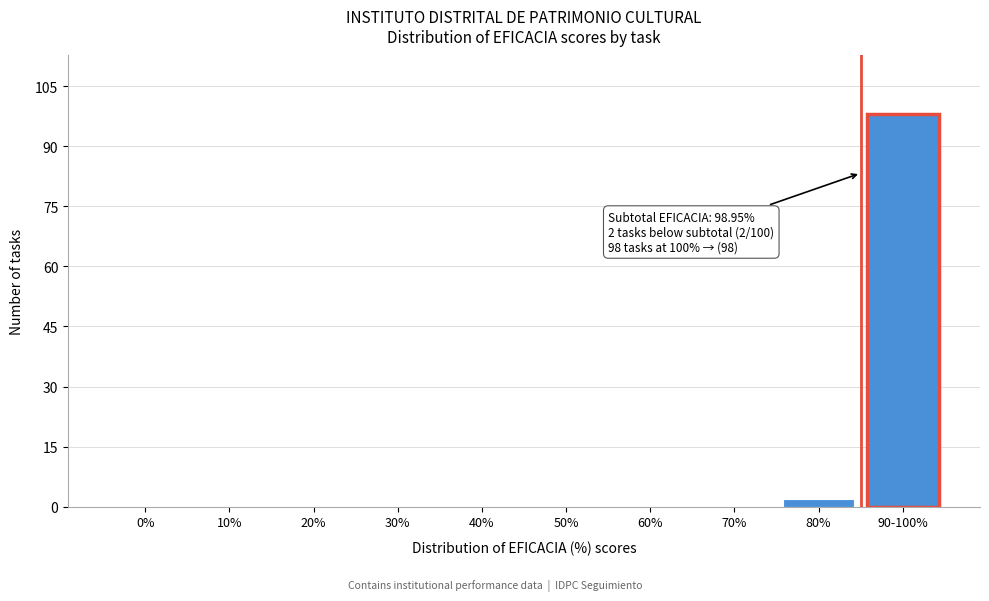

Reading left to right, extract all data points from this chart.

0%=0	10%=0	20%=0	30%=0	40%=0	50%=0	60%=0	70%=0	80%=2	90-100%=98